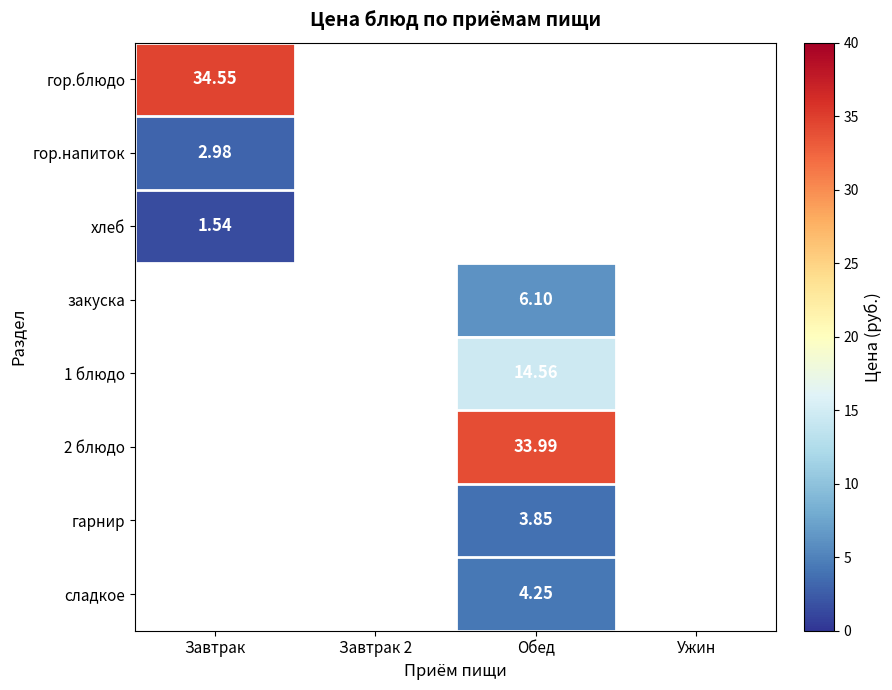

What is the smallest value displayed?

1.5